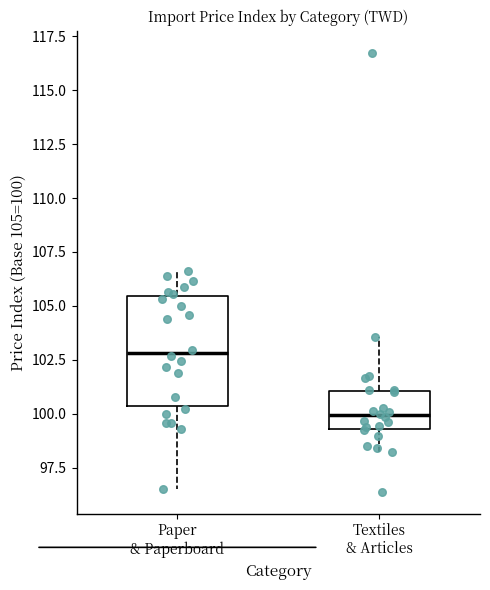

Reading left to right, read every box against the y-axis: the position of its median line, the range the box covers, and the ends of its whiskers. The values are not printed on the chart, so give them approximately, as read against the axis.

Paper & Paperboard: median 103.0, box 100.5 to 105.5, whiskers 96.5 to 106.5
Textiles & Articles: median 100.0, box 99.5 to 101.0, whiskers 98.0 to 103.5